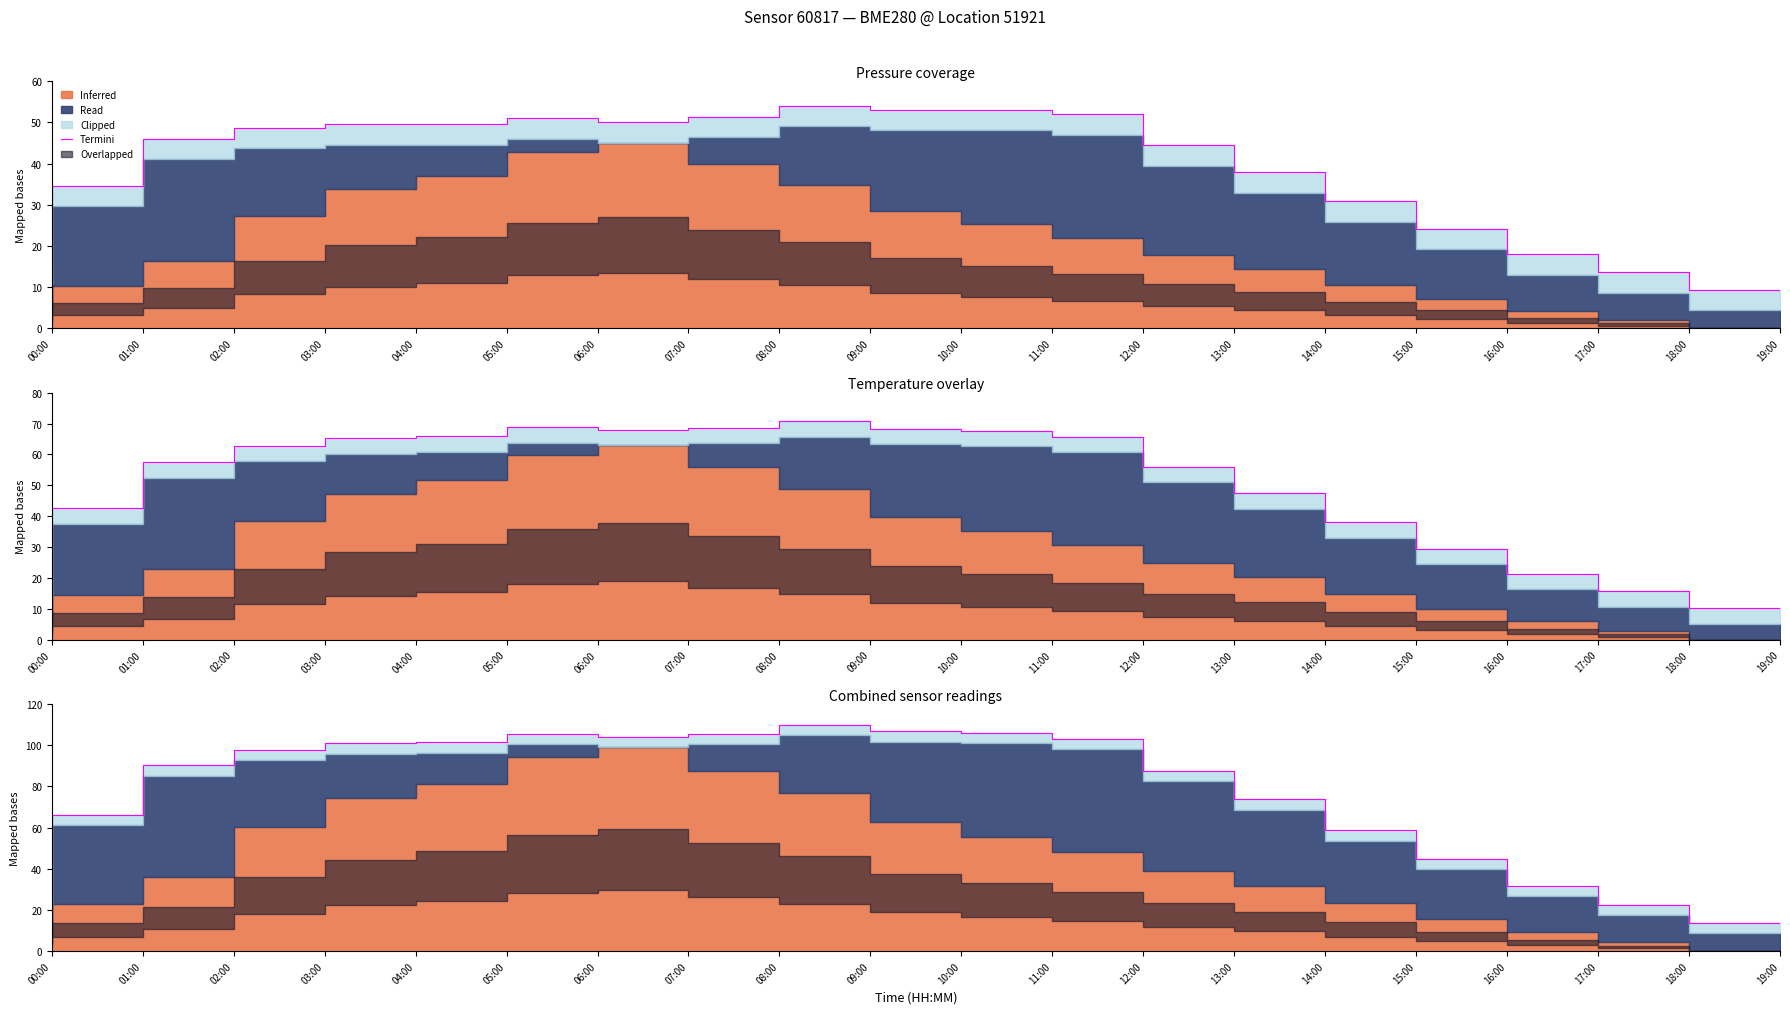

How many data points are less than 97?

10